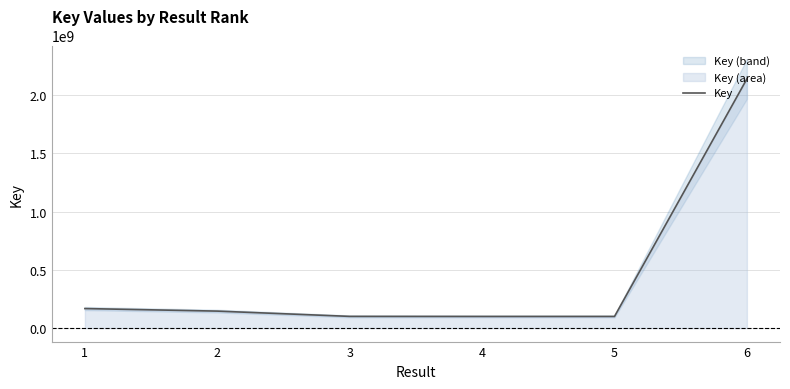

The chart shows a value of 100769526 at 3. True or false?

True